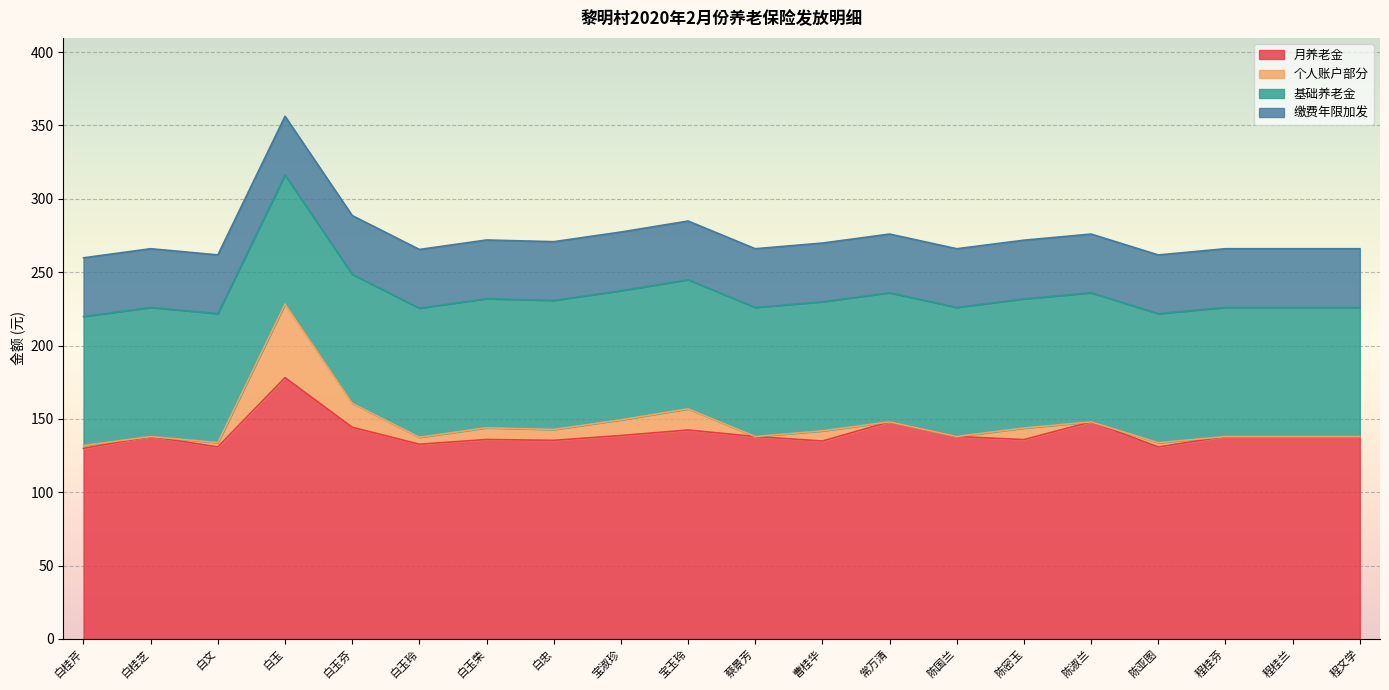

Reading left to right, transcribe all the data shown in this chart.

月养老金: 白桂芹=129.9	白桂芝=138.0	白文=130.9	白玉=178.1	白玉芬=144.3	白玉玲=132.8	白玉荣=136.0	白忠=135.4	宝淑珍=138.7	宝玉玲=142.4	蔡景芳=138.0	曹桂华=134.9	常万清=148.0	陈国兰=138.0	陈密玉=135.9	陈淑兰=148.0	陈亚图=130.9	程桂芬=138.0	程桂兰=138.0	程文学=138.0
个人账户部分: 白桂芹=1.9	白桂芝=0.0	白文=2.9	白玉=50.1	白玉芬=16.3	白玉玲=4.8	白玉荣=8.0	白忠=7.4	宝淑珍=10.7	宝玉玲=14.4	蔡景芳=0.0	曹桂华=6.9	常万清=0.0	陈国兰=0.0	陈密玉=7.9	陈淑兰=0.0	陈亚图=2.9	程桂芬=0.0	程桂兰=0.0	程文学=0.0
基础养老金: 白桂芹=88.0	白桂芝=88.0	白文=88.0	白玉=88.0	白玉芬=88.0	白玉玲=88.0	白玉荣=88.0	白忠=88.0	宝淑珍=88.0	宝玉玲=88.0	蔡景芳=88.0	曹桂华=88.0	常万清=88.0	陈国兰=88.0	陈密玉=88.0	陈淑兰=88.0	陈亚图=88.0	程桂芬=88.0	程桂兰=88.0	程文学=88.0
缴费年限加发: 白桂芹=40.0	白桂芝=40.0	白文=40.0	白玉=40.0	白玉芬=40.0	白玉玲=40.0	白玉荣=40.0	白忠=40.0	宝淑珍=40.0	宝玉玲=40.0	蔡景芳=40.0	曹桂华=40.0	常万清=40.0	陈国兰=40.0	陈密玉=40.0	陈淑兰=40.0	陈亚图=40.0	程桂芬=40.0	程桂兰=40.0	程文学=40.0